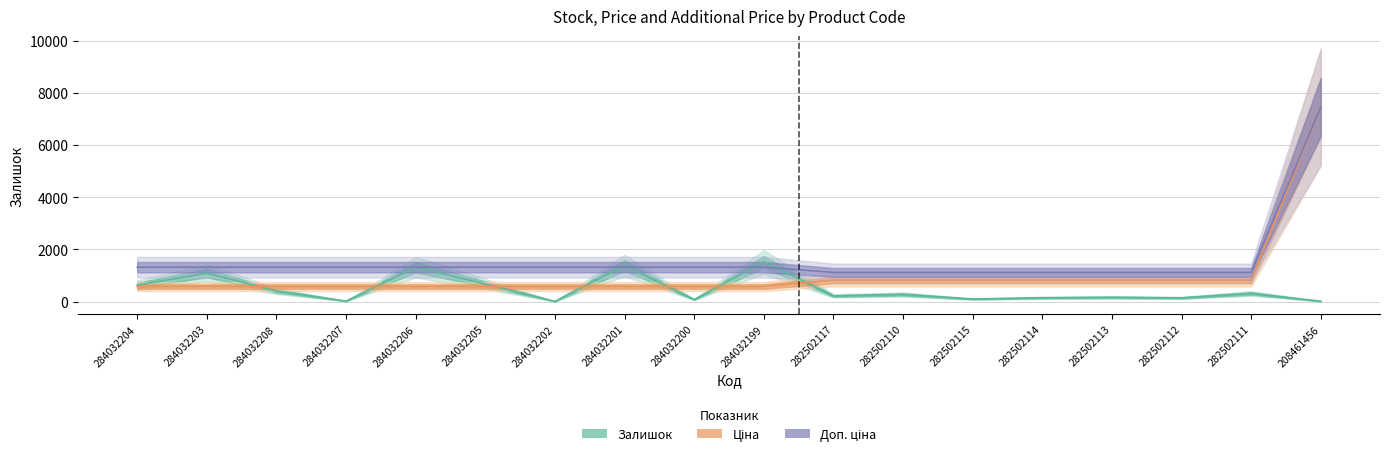

The value of Ціна at 284032200 is 757.4. True or false?

False